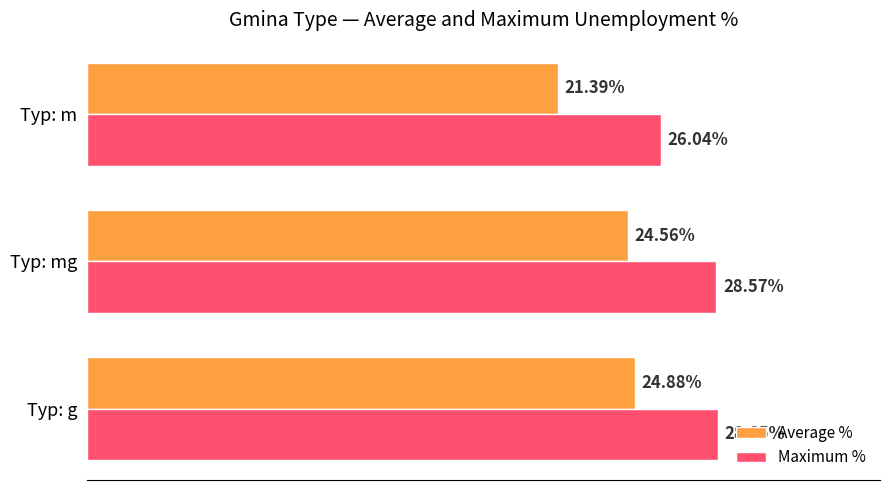

Where is Average % nearest to the value 23?

Typ: mg